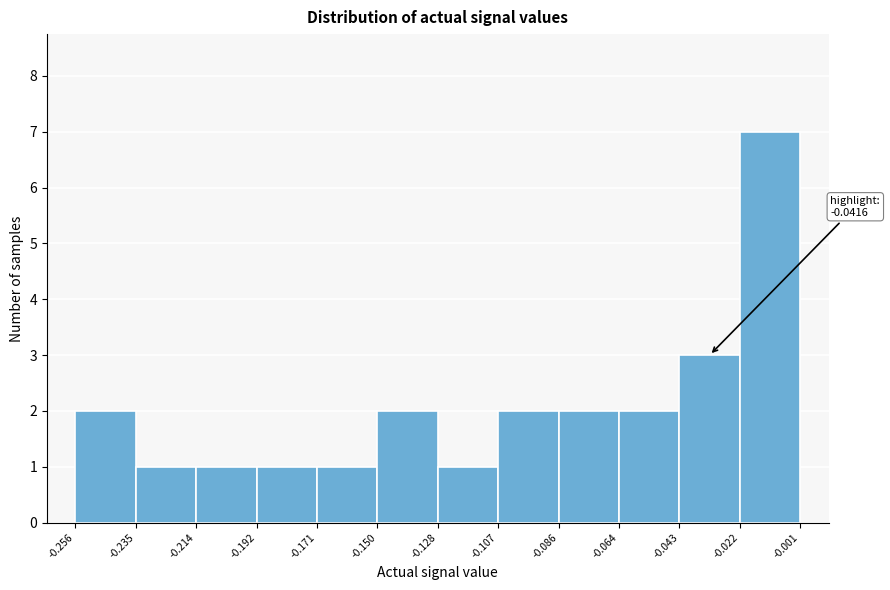

Which range on the x-axis has the tallest bar?

-0.022 to -0.001